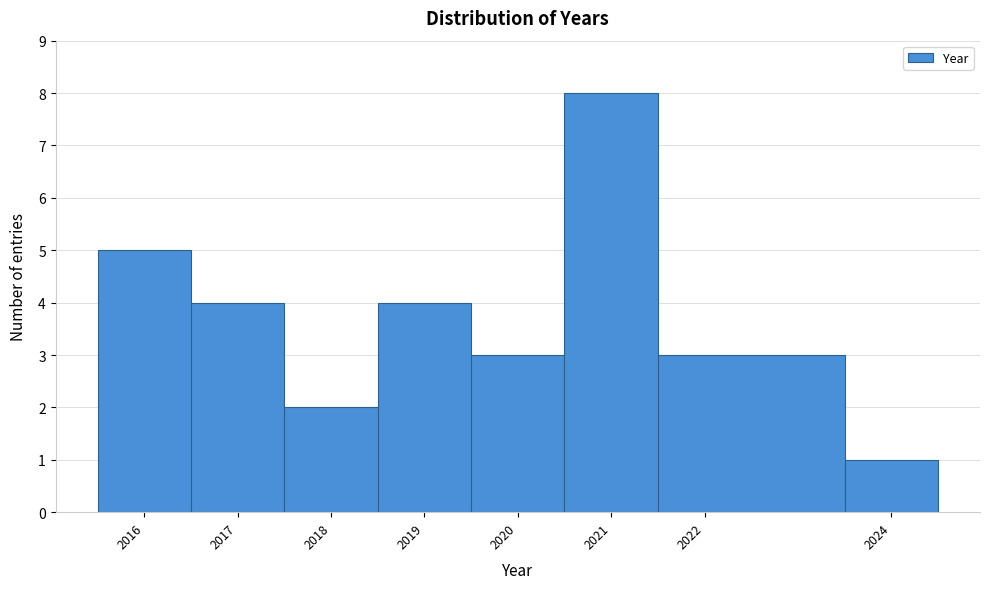

Reading left to right, transcribe this chart: for each bar, give the range it covers on the x-axis and its height. The values are not printed on the chart, so give them approximately, as read against the axis.

2015.5 to 2016.5: 5
2016.5 to 2017.5: 4
2017.5 to 2018.5: 2
2018.5 to 2019.5: 4
2019.5 to 2020.5: 3
2020.5 to 2021.5: 8
2021.5 to 2023.5: 3
2023.5 to 2024.5: 1